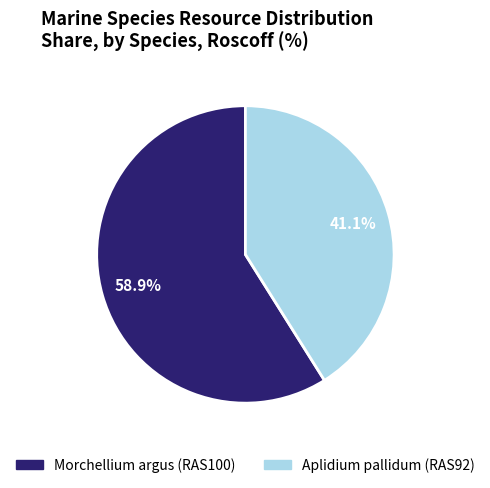

What is the ratio of the value at Morchellium argus (RAS100) to the value at Aplidium pallidum (RAS92)?

1.4